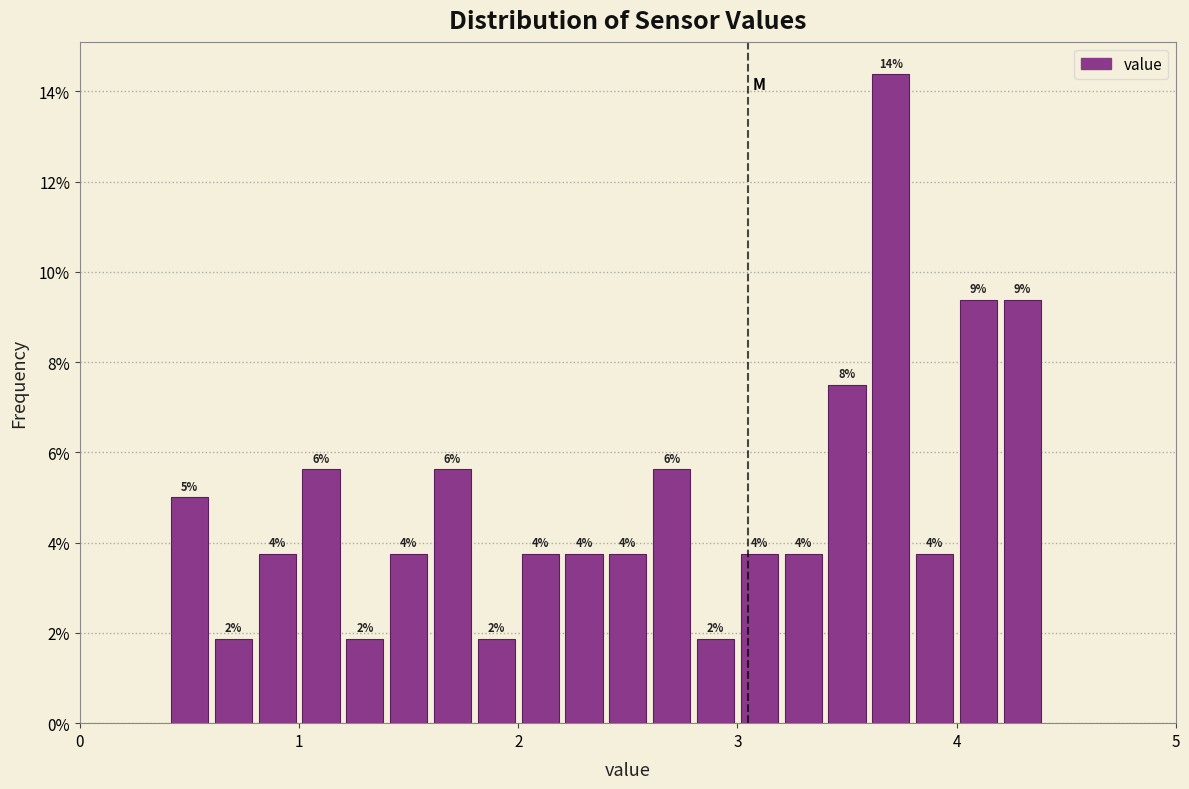

Around what value on the x-axis is the tallest bar? Give the approximate position of its centre, as read against the axis.

3.7